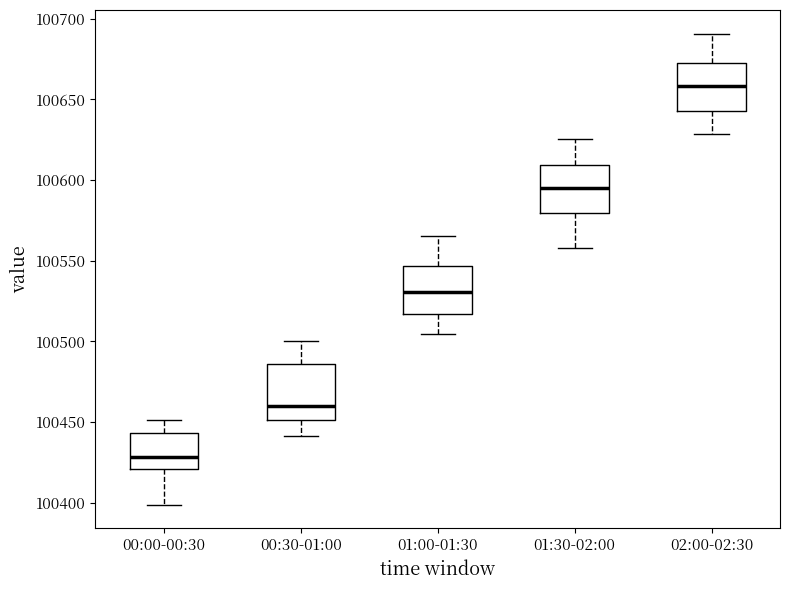

Reading left to right, read every box against the y-axis: the position of its median line, the range the box covers, and the ends of its whiskers. The values are not printed on the chart, so give them approximately, as read against the axis.

00:00-00:30: median 100430, box 100420 to 100445, whiskers 100400 to 100450
00:30-01:00: median 100460, box 100450 to 100485, whiskers 100440 to 100500
01:00-01:30: median 100530, box 100515 to 100545, whiskers 100505 to 100565
01:30-02:00: median 100595, box 100580 to 100610, whiskers 100560 to 100625
02:00-02:30: median 100660, box 100645 to 100675, whiskers 100630 to 100690